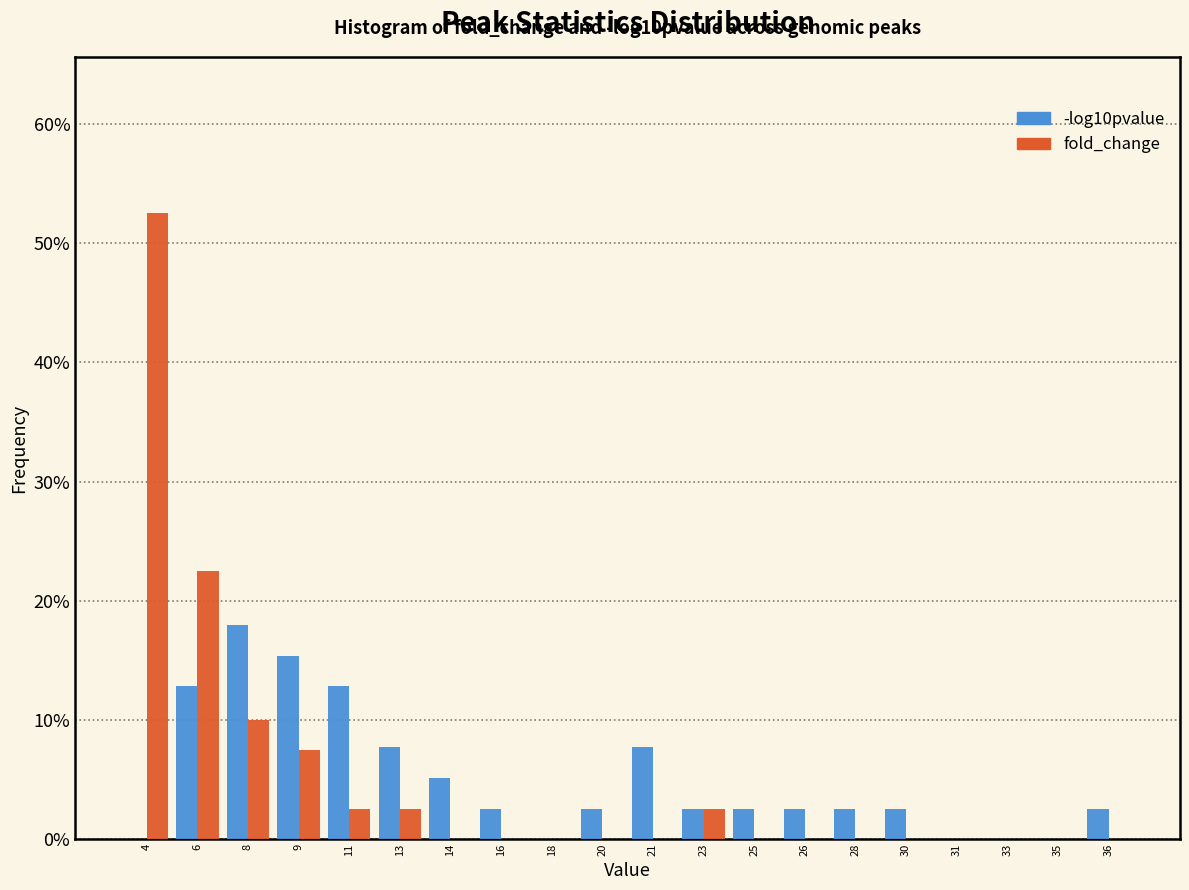

What is the maximum value shown in the chart?

52.5